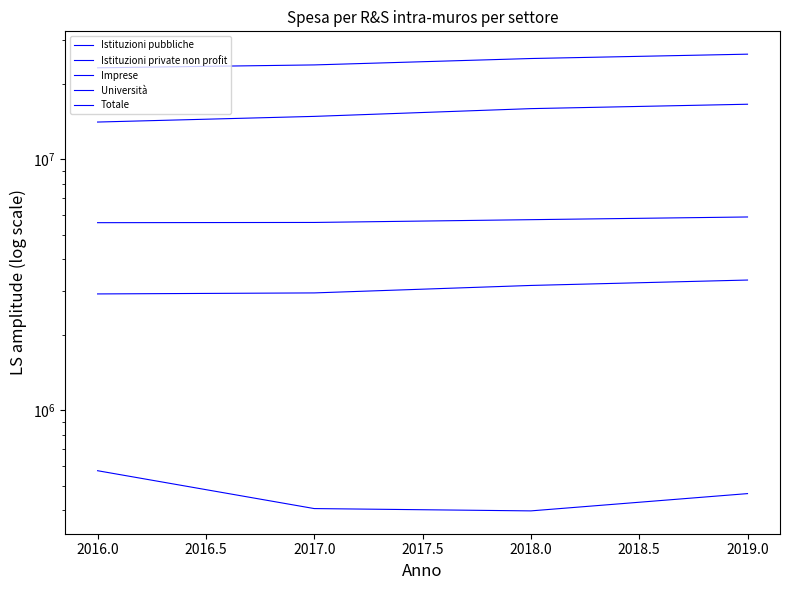

Rank the series at 2016.0 from highest to lowest value.

Totale, Imprese, Università, Istituzioni pubbliche, Istituzioni private non profit